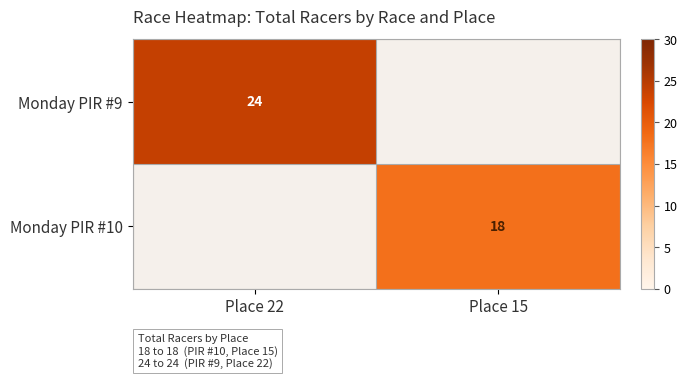

What is the minimum value shown in the chart?

18.0